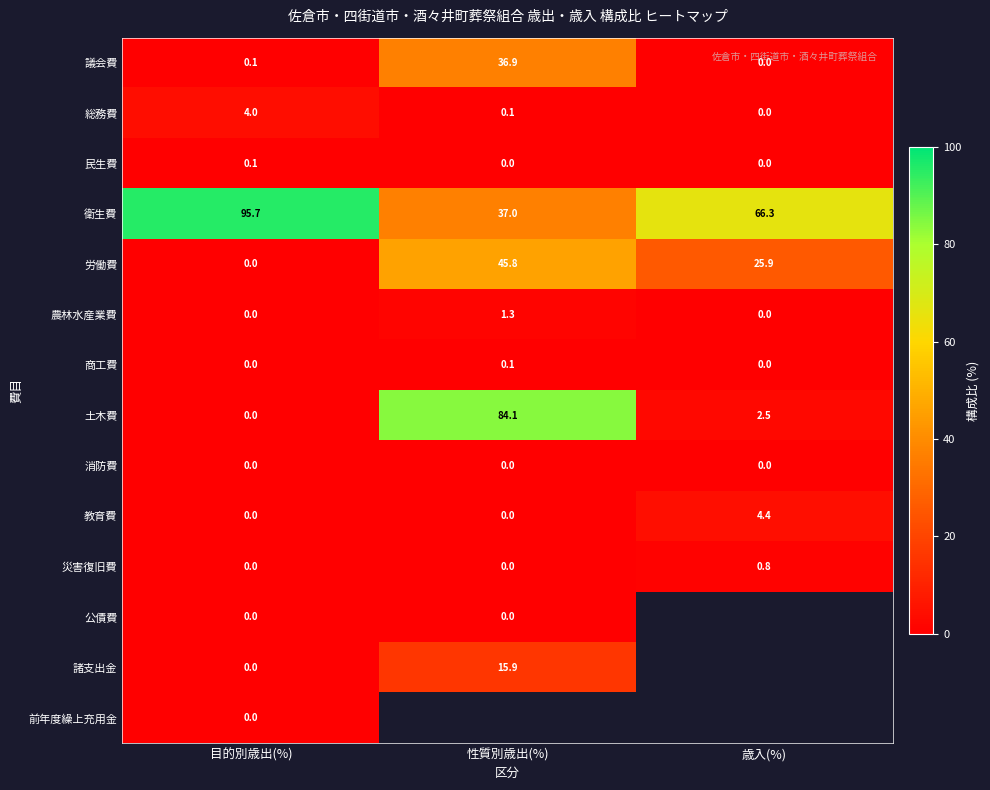

Is the value of 総務費 at 性質別歳出(%) greater than the value of 商工費 at 歳入(%)?

Yes